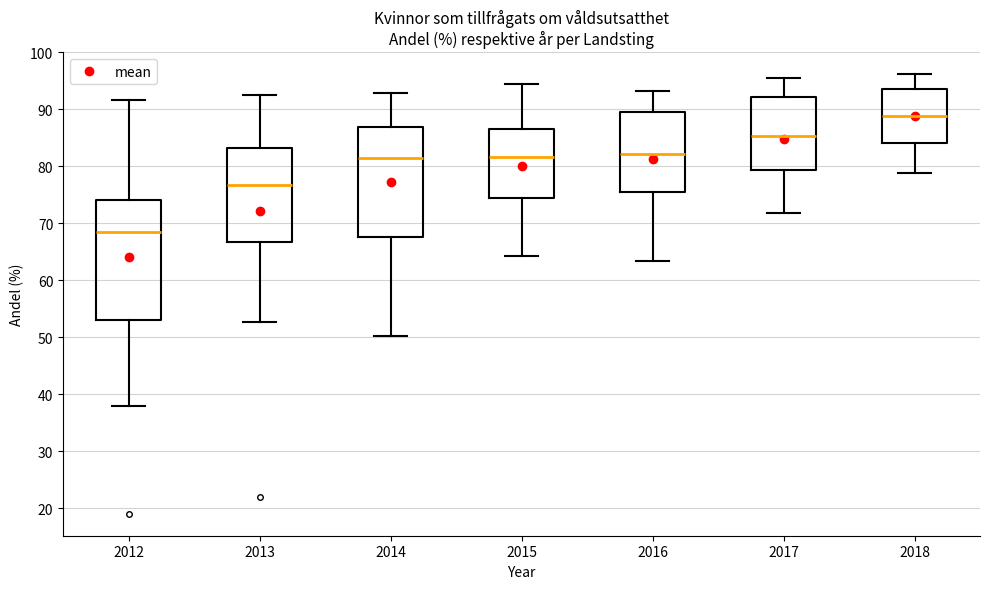

Where does the median line of the box at x = 2018 sit on the y-axis? The values are not printed on the chart, so give them approximately, as read against the axis.

89